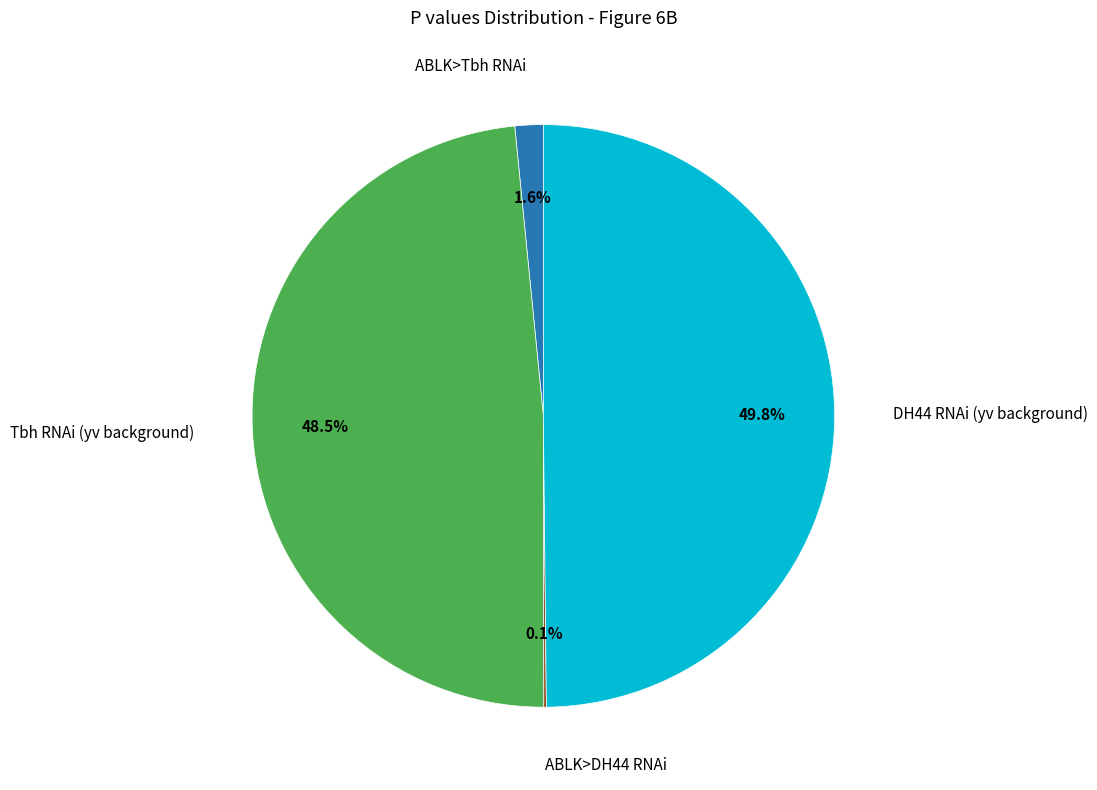

Which has a higher value, Tbh RNAi (yv background) or ABLK>Tbh RNAi?

Tbh RNAi (yv background)